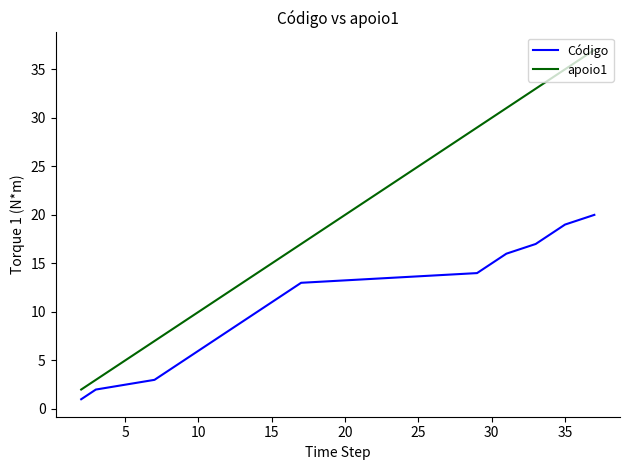

Reading left to right, transcribe all the data shown in this chart.

Código: 1	2	3	4	5	6	7	8	9	10	11	12	13	14	15	16	17	18	19	20
apoio1: 2	3	7	8	9	10	11	12	13	14	15	16	17	29	30	31	33	34	35	37